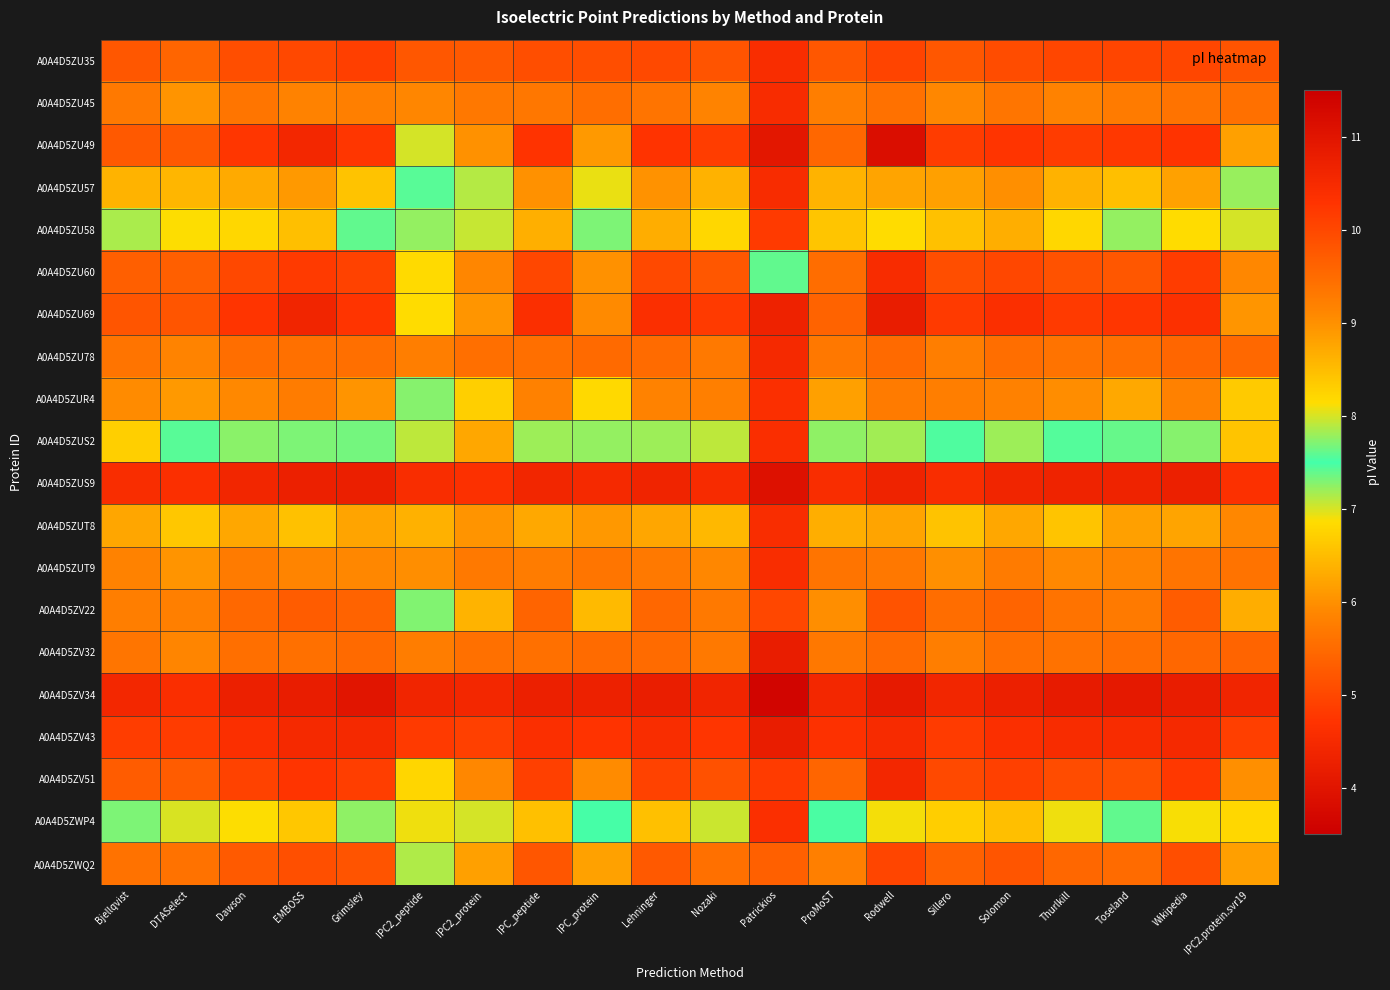

Reading left to right, transcribe all the data shown in this chart.

A0A4D5ZU35: Bjellqvist=5.2	DTASelect=5.4	Dawson=5.1	EMBOSS=5.0	Grimsley=4.9	IPC2_peptide=5.2	IPC2_protein=5.2	IPC_peptide=5.1	IPC_protein=5.1	Lehninger=5.0	Nozaki=5.2	Patrickios=4.6	ProMoST=5.2	Rodwell=5.0	Sillero=5.2	Solomon=5.1	Thurlkill=5.0	Toseland=5.0	Wikipedia=5.0	IPC2.protein.svr19=5.2
A0A4D5ZU45: Bjellqvist=5.7	DTASelect=6.0	Dawson=5.7	EMBOSS=5.8	Grimsley=5.8	IPC2_peptide=5.9	IPC2_protein=5.7	IPC_peptide=5.7	IPC_protein=5.5	Lehninger=5.6	Nozaki=5.8	Patrickios=4.6	ProMoST=5.8	Rodwell=5.6	Sillero=5.9	Solomon=5.7	Thurlkill=5.8	Toseland=5.7	Wikipedia=5.6	IPC2.protein.svr19=5.6
A0A4D5ZU49: Bjellqvist=9.8	DTASelect=9.8	Dawson=10.2	EMBOSS=10.6	Grimsley=10.2	IPC2_peptide=8.0	IPC2_protein=9.0	IPC_peptide=10.3	IPC_protein=8.9	Lehninger=10.3	Nozaki=10.1	Patrickios=10.9	ProMoST=9.6	Rodwell=11.2	Sillero=10.2	Solomon=10.3	Thurlkill=10.2	Toseland=10.2	Wikipedia=10.3	IPC2.protein.svr19=8.8
A0A4D5ZU57: Bjellqvist=8.6	DTASelect=8.6	Dawson=8.7	EMBOSS=8.9	Grimsley=8.4	IPC2_peptide=7.4	IPC2_protein=7.9	IPC_peptide=9.0	IPC_protein=8.1	Lehninger=9.0	Nozaki=8.6	Patrickios=4.6	ProMoST=8.6	Rodwell=8.8	Sillero=8.8	Solomon=9.0	Thurlkill=8.6	Toseland=8.5	Wikipedia=8.8	IPC2.protein.svr19=7.8
A0A4D5ZU58: Bjellqvist=7.8	DTASelect=8.1	Dawson=8.2	EMBOSS=8.5	Grimsley=7.4	IPC2_peptide=7.2	IPC2_protein=7.1	IPC_peptide=8.7	IPC_protein=7.7	Lehninger=8.7	Nozaki=8.2	Patrickios=4.8	ProMoST=8.4	Rodwell=8.1	Sillero=8.4	Solomon=8.7	Thurlkill=8.2	Toseland=7.8	Wikipedia=8.2	IPC2.protein.svr19=7.0
A0A4D5ZU60: Bjellqvist=9.7	DTASelect=9.7	Dawson=10.0	EMBOSS=10.2	Grimsley=10.1	IPC2_peptide=8.2	IPC2_protein=9.1	IPC_peptide=10.0	IPC_protein=9.0	Lehninger=10.0	Nozaki=9.8	Patrickios=7.6	ProMoST=9.5	Rodwell=10.5	Sillero=9.9	Solomon=10.0	Thurlkill=9.9	Toseland=9.8	Wikipedia=10.2	IPC2.protein.svr19=9.1
A0A4D5ZU69: Bjellqvist=9.8	DTASelect=9.8	Dawson=10.3	EMBOSS=10.6	Grimsley=10.3	IPC2_peptide=8.1	IPC2_protein=8.9	IPC_peptide=10.4	IPC_protein=9.1	Lehninger=10.4	Nozaki=10.2	Patrickios=10.7	ProMoST=9.6	Rodwell=10.8	Sillero=10.2	Solomon=10.4	Thurlkill=10.2	Toseland=10.2	Wikipedia=10.3	IPC2.protein.svr19=8.9
A0A4D5ZU78: Bjellqvist=5.6	DTASelect=5.8	Dawson=5.5	EMBOSS=5.6	Grimsley=5.5	IPC2_peptide=5.8	IPC2_protein=5.5	IPC_peptide=5.5	IPC_protein=5.5	Lehninger=5.5	Nozaki=5.7	Patrickios=4.5	ProMoST=5.7	Rodwell=5.5	Sillero=5.8	Solomon=5.5	Thurlkill=5.6	Toseland=5.6	Wikipedia=5.4	IPC2.protein.svr19=5.5
A0A4D5ZUR4: Bjellqvist=9.0	DTASelect=8.9	Dawson=9.1	EMBOSS=9.3	Grimsley=9.0	IPC2_peptide=7.7	IPC2_protein=8.3	IPC_peptide=9.2	IPC_protein=8.2	Lehninger=9.2	Nozaki=9.2	Patrickios=4.6	ProMoST=8.8	Rodwell=9.3	Sillero=9.2	Solomon=9.2	Thurlkill=9.0	Toseland=8.7	Wikipedia=9.2	IPC2.protein.svr19=8.4
A0A4D5ZUS2: Bjellqvist=6.7	DTASelect=7.4	Dawson=7.3	EMBOSS=7.7	Grimsley=7.3	IPC2_peptide=7.1	IPC2_protein=6.3	IPC_peptide=7.8	IPC_protein=7.2	Lehninger=7.8	Nozaki=7.1	Patrickios=4.6	ProMoST=7.8	Rodwell=7.2	Sillero=7.5	Solomon=7.8	Thurlkill=7.4	Toseland=7.6	Wikipedia=7.3	IPC2.protein.svr19=6.6
A0A4D5ZUS9: Bjellqvist=4.6	DTASelect=4.6	Dawson=4.4	EMBOSS=4.3	Grimsley=4.3	IPC2_peptide=4.6	IPC2_protein=4.6	IPC_peptide=4.4	IPC_protein=4.5	Lehninger=4.4	Nozaki=4.5	Patrickios=3.9	ProMoST=4.6	Rodwell=4.3	Sillero=4.6	Solomon=4.4	Thurlkill=4.3	Toseland=4.3	Wikipedia=4.3	IPC2.protein.svr19=4.7
A0A4D5ZUT8: Bjellqvist=6.2	DTASelect=6.6	Dawson=6.3	EMBOSS=6.6	Grimsley=6.2	IPC2_peptide=6.4	IPC2_protein=6.0	IPC_peptide=6.3	IPC_protein=6.1	Lehninger=6.2	Nozaki=6.5	Patrickios=4.6	ProMoST=6.3	Rodwell=6.2	Sillero=6.6	Solomon=6.3	Thurlkill=6.6	Toseland=6.2	Wikipedia=6.2	IPC2.protein.svr19=5.9
A0A4D5ZUT9: Bjellqvist=5.8	DTASelect=6.0	Dawson=5.7	EMBOSS=5.9	Grimsley=5.9	IPC2_peptide=6.0	IPC2_protein=5.7	IPC_peptide=5.7	IPC_protein=5.7	Lehninger=5.7	Nozaki=5.9	Patrickios=4.6	ProMoST=5.6	Rodwell=5.7	Sillero=6.0	Solomon=5.7	Thurlkill=5.9	Toseland=5.8	Wikipedia=5.6	IPC2.protein.svr19=5.6
A0A4D5ZV22: Bjellqvist=9.2	DTASelect=9.2	Dawson=9.5	EMBOSS=9.7	Grimsley=9.6	IPC2_peptide=7.7	IPC2_protein=8.6	IPC_peptide=9.6	IPC_protein=8.5	Lehninger=9.6	Nozaki=9.3	Patrickios=5.0	ProMoST=9.0	Rodwell=9.8	Sillero=9.5	Solomon=9.6	Thurlkill=9.4	Toseland=9.3	Wikipedia=9.7	IPC2.protein.svr19=8.7
A0A4D5ZV32: Bjellqvist=5.7	DTASelect=5.9	Dawson=5.5	EMBOSS=5.6	Grimsley=5.5	IPC2_peptide=5.8	IPC2_protein=5.6	IPC_peptide=5.6	IPC_protein=5.5	Lehninger=5.5	Nozaki=5.7	Patrickios=4.2	ProMoST=5.7	Rodwell=5.5	Sillero=5.8	Solomon=5.5	Thurlkill=5.6	Toseland=5.5	Wikipedia=5.4	IPC2.protein.svr19=5.4
A0A4D5ZV34: Bjellqvist=4.4	DTASelect=4.6	Dawson=4.3	EMBOSS=4.2	Grimsley=4.0	IPC2_peptide=4.4	IPC2_protein=4.4	IPC_peptide=4.3	IPC_protein=4.3	Lehninger=4.2	Nozaki=4.4	Patrickios=3.6	ProMoST=4.4	Rodwell=4.1	Sillero=4.4	Solomon=4.3	Thurlkill=4.2	Toseland=4.1	Wikipedia=4.2	IPC2.protein.svr19=4.4
A0A4D5ZV43: Bjellqvist=4.9	DTASelect=4.8	Dawson=4.6	EMBOSS=4.5	Grimsley=4.5	IPC2_peptide=4.8	IPC2_protein=4.9	IPC_peptide=4.6	IPC_protein=4.7	Lehninger=4.6	Nozaki=4.7	Patrickios=4.2	ProMoST=4.7	Rodwell=4.5	Sillero=4.8	Solomon=4.6	Thurlkill=4.6	Toseland=4.6	Wikipedia=4.5	IPC2.protein.svr19=4.9
A0A4D5ZV51: Bjellqvist=9.7	DTASelect=9.7	Dawson=10.1	EMBOSS=10.3	Grimsley=10.1	IPC2_peptide=8.2	IPC2_protein=9.1	IPC_peptide=10.1	IPC_protein=9.0	Lehninger=10.1	Nozaki=9.9	Patrickios=10.2	ProMoST=9.6	Rodwell=10.6	Sillero=10.0	Solomon=10.1	Thurlkill=9.9	Toseland=9.9	Wikipedia=10.2	IPC2.protein.svr19=9.0
A0A4D5ZWP4: Bjellqvist=7.7	DTASelect=8.0	Dawson=8.1	EMBOSS=8.4	Grimsley=7.2	IPC2_peptide=6.9	IPC2_protein=7.0	IPC_peptide=8.5	IPC_protein=7.5	Lehninger=8.5	Nozaki=8.0	Patrickios=4.6	ProMoST=7.5	Rodwell=8.1	Sillero=8.3	Solomon=8.5	Thurlkill=8.1	Toseland=7.6	Wikipedia=8.1	IPC2.protein.svr19=6.8
A0A4D5ZWQ2: Bjellqvist=9.4	DTASelect=9.4	Dawson=9.7	EMBOSS=9.9	Grimsley=9.8	IPC2_peptide=7.9	IPC2_protein=8.8	IPC_peptide=9.8	IPC_protein=8.8	Lehninger=9.8	Nozaki=9.4	Patrickios=5.3	ProMoST=9.2	Rodwell=10.0	Sillero=9.6	Solomon=9.8	Thurlkill=9.6	Toseland=9.5	Wikipedia=9.9	IPC2.protein.svr19=8.8